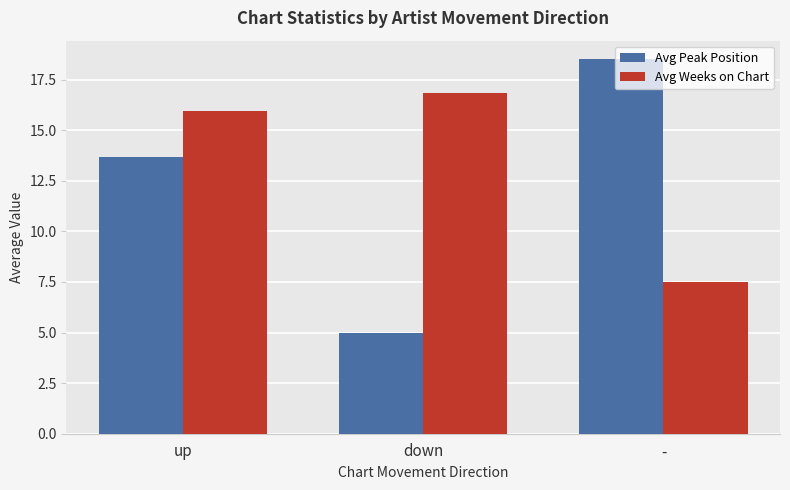

The value of Avg Weeks on Chart at down is 16.8. True or false?

True